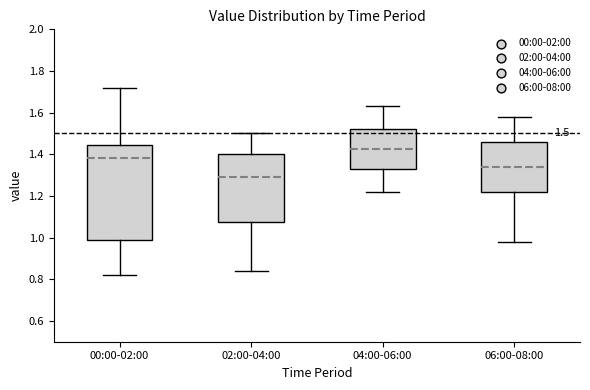

Comparing the boxes themselves (not the whiskers), which one is the tallest?

00:00-02:00